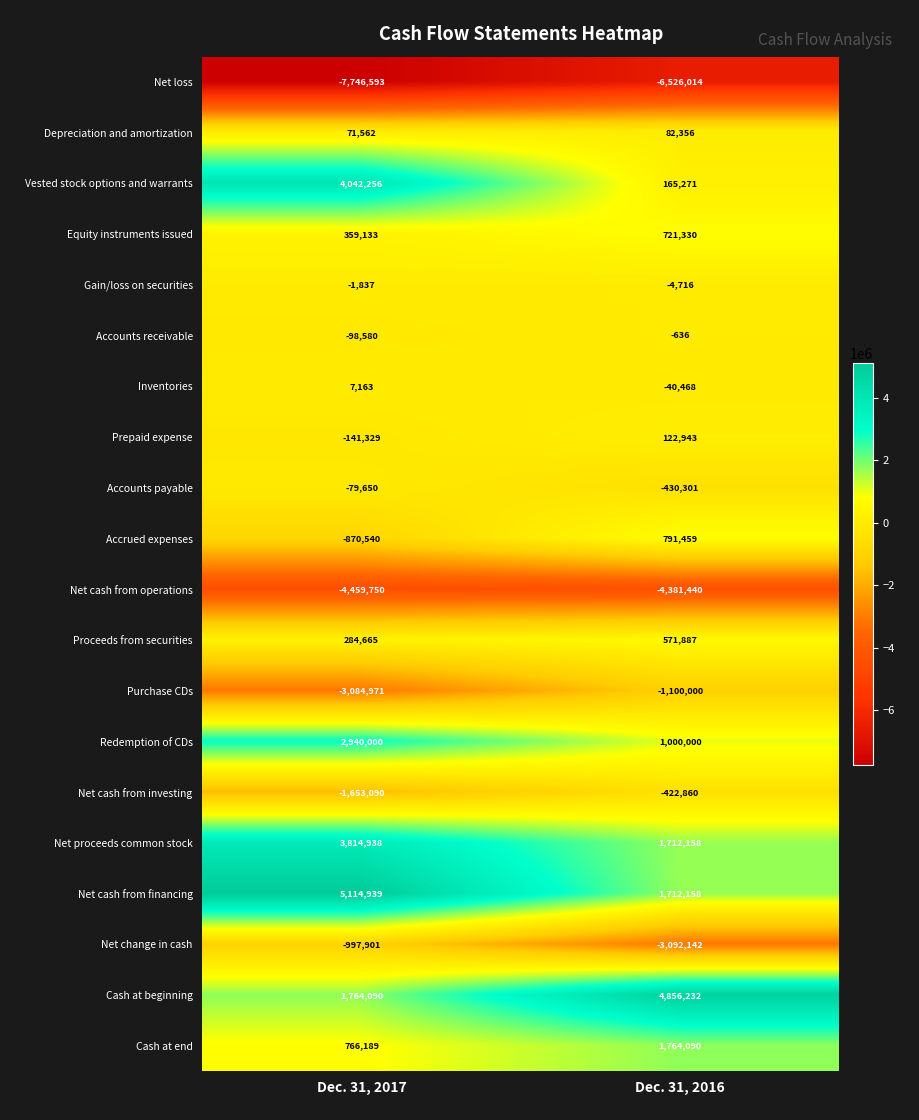

At which category does the chart reach its peak across all series?

Dec. 31, 2017